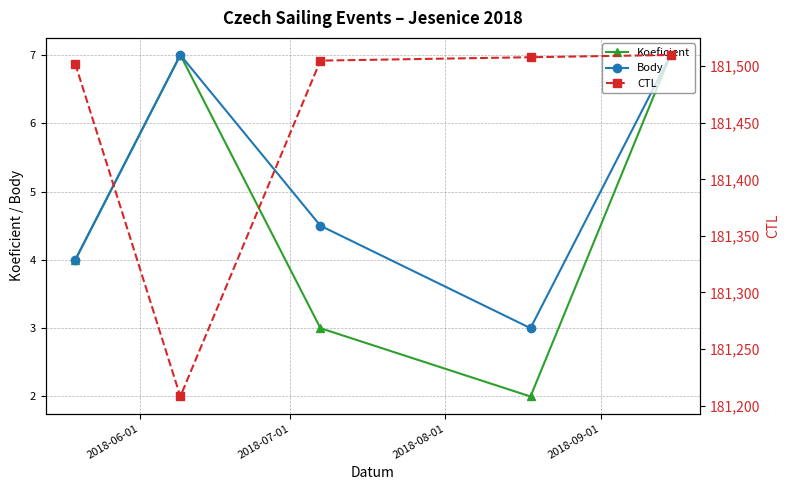

How many values in the Koeficient series are below 4?

2